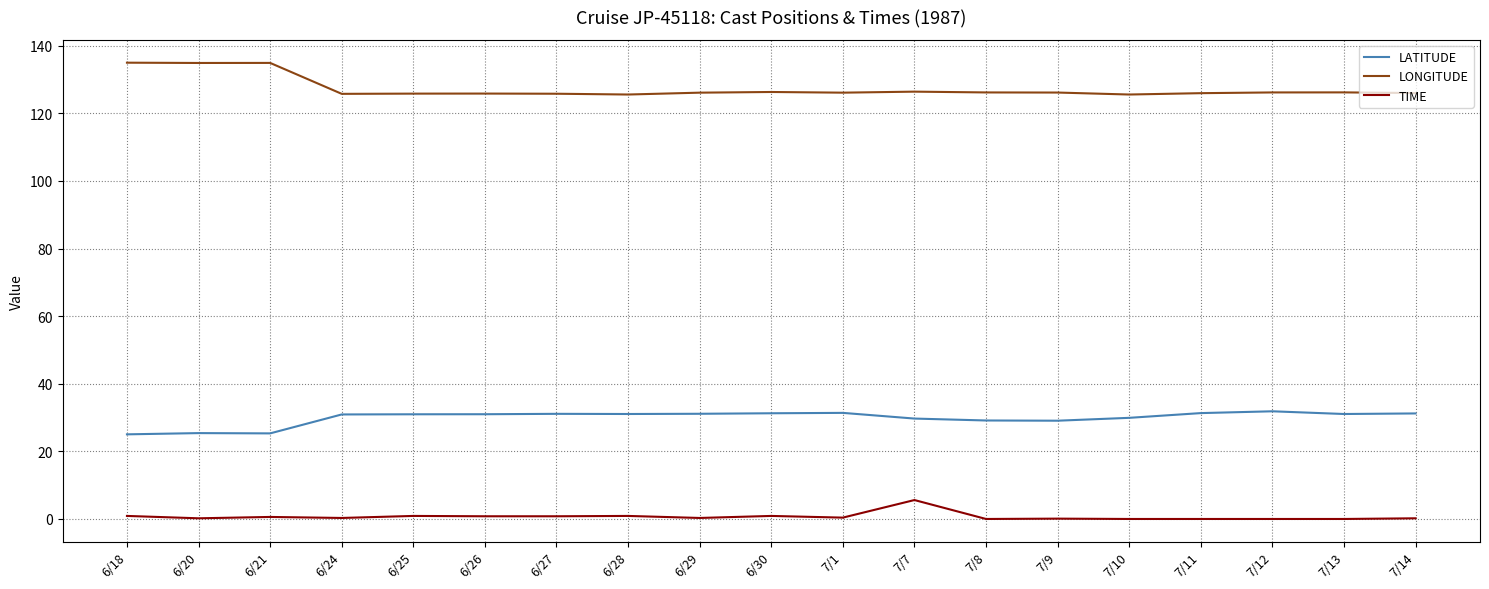

What is the difference between the second highest and second lowest values in the TIME series?

0.9